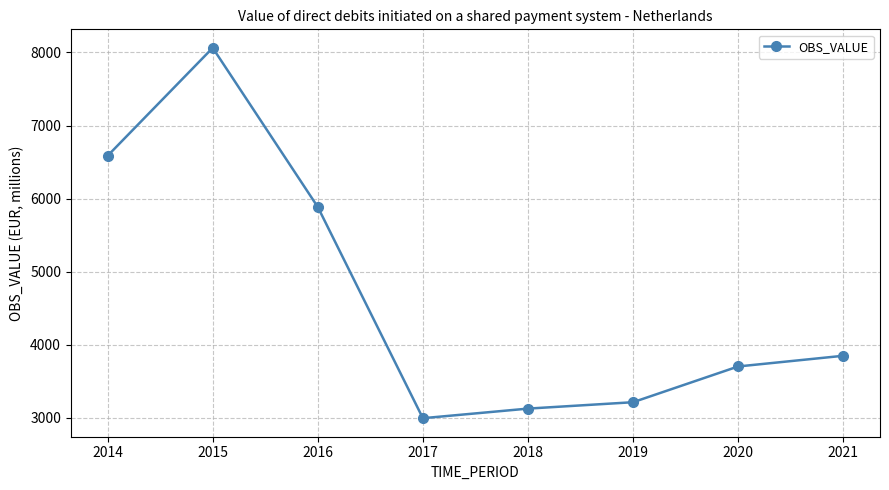

What is the value of the 2nd point from the left?

8063.5